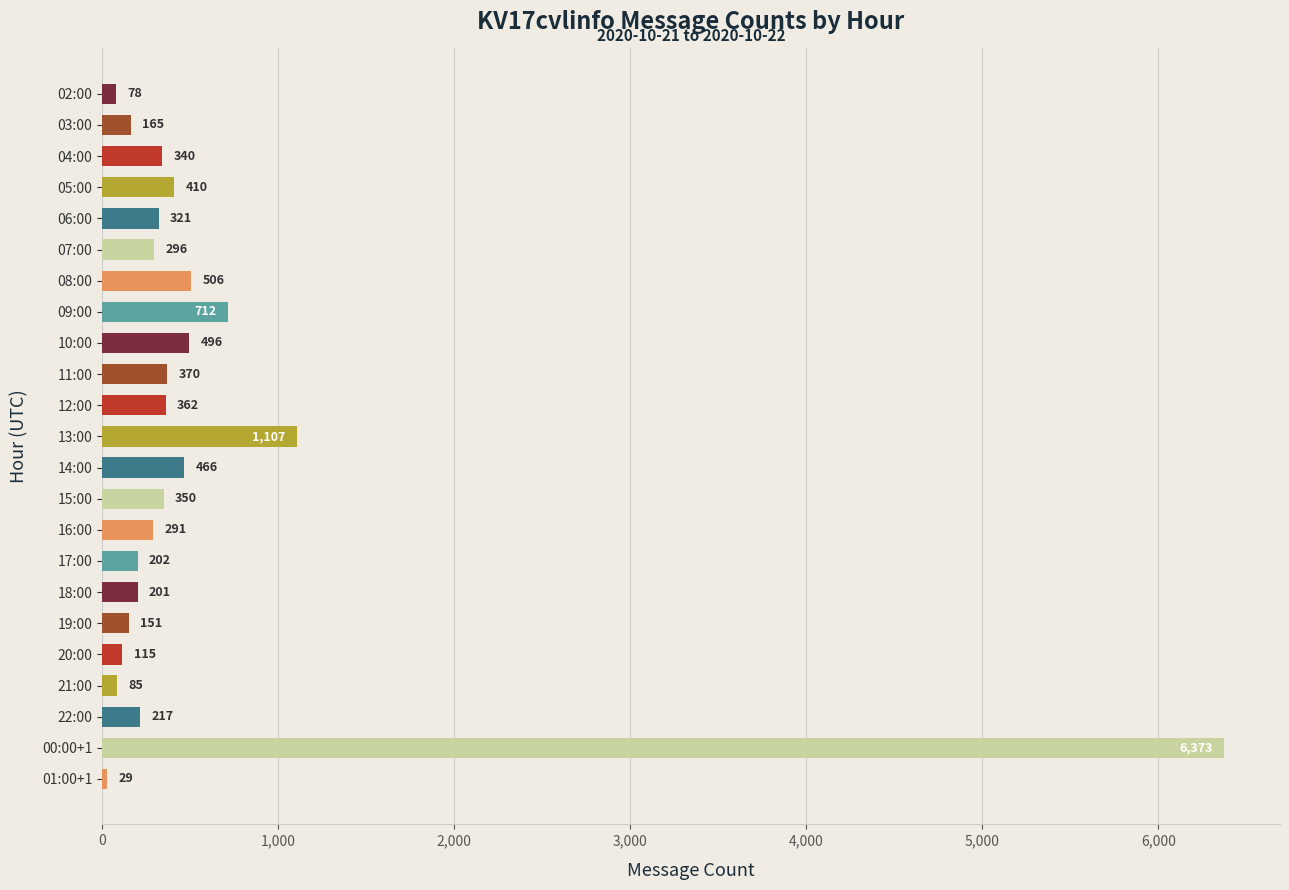

How many bars are there in total?

23